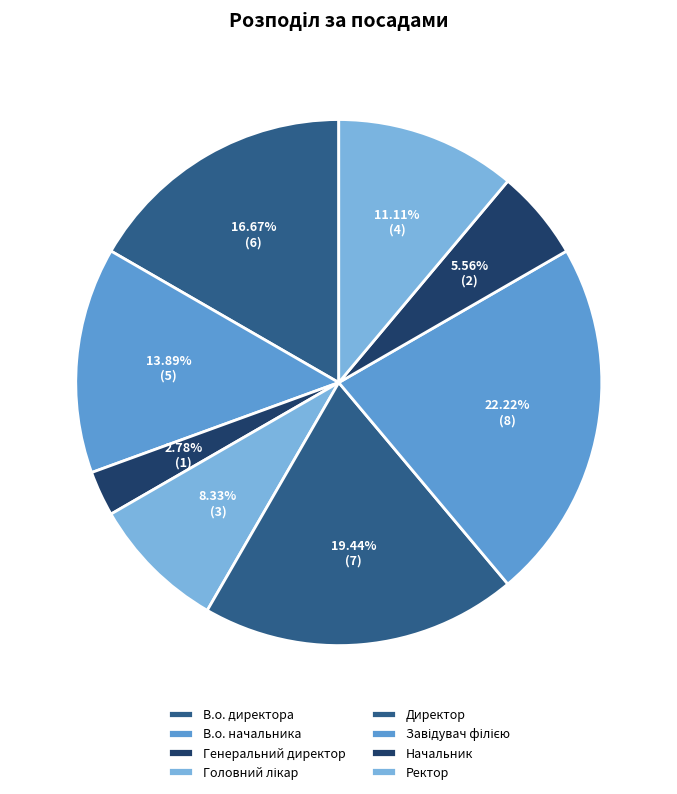

How many slices are in this pie chart?

8